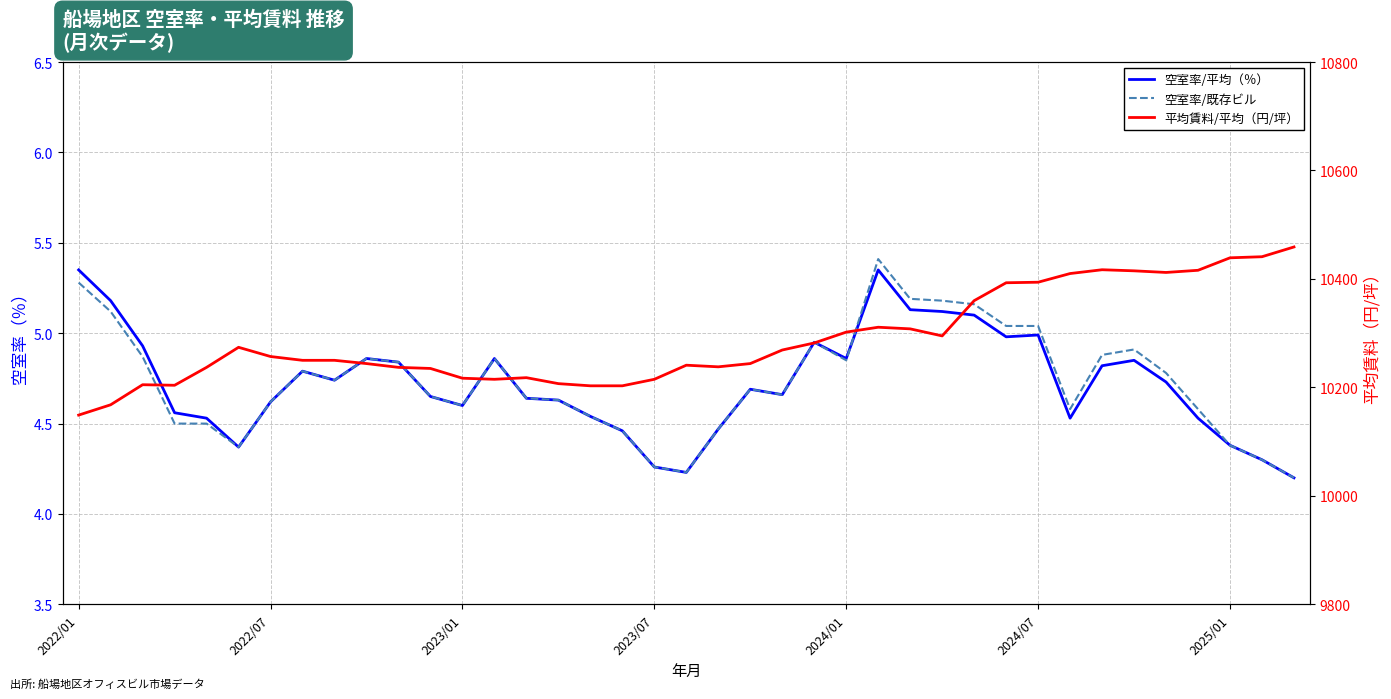

List the labels in order of 平均賃料/平均（円/坪） value, smallest first.

2022/01, 2022/07, 16, 17, 2023/07, 2023/01, 15, 13, 18, 12, 14, 11, 2024/01, 10, 20, 19, 9, 21, 7, 8, 2025/01, 22, 2024/07, 23, 27, 24, 26, 25, 28, 29, 30, 31, 34, 33, 35, 32, 36, 37, 38